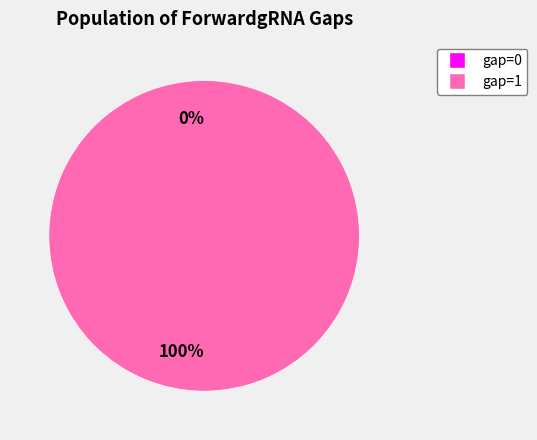

True or false: GTGTCCTCCACACCAGAATCAGG accounts for 0% of the total.

True